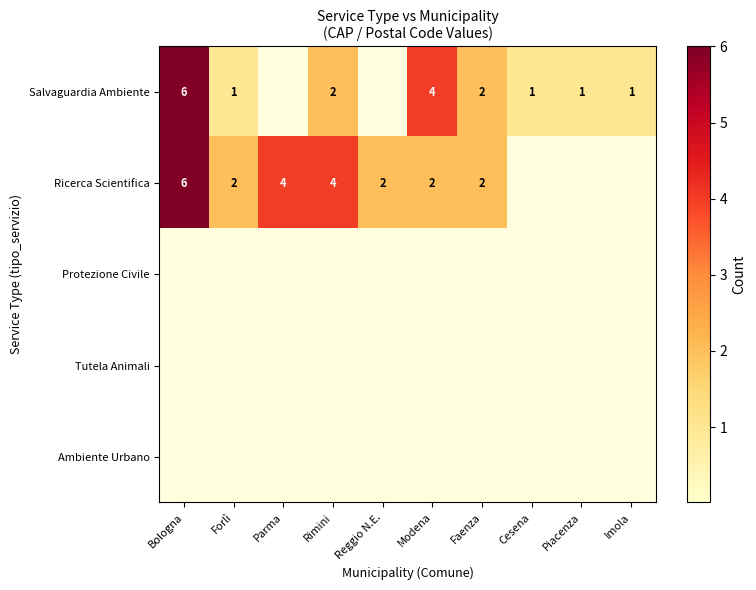

Which category has the lowest value across all series?

Parma